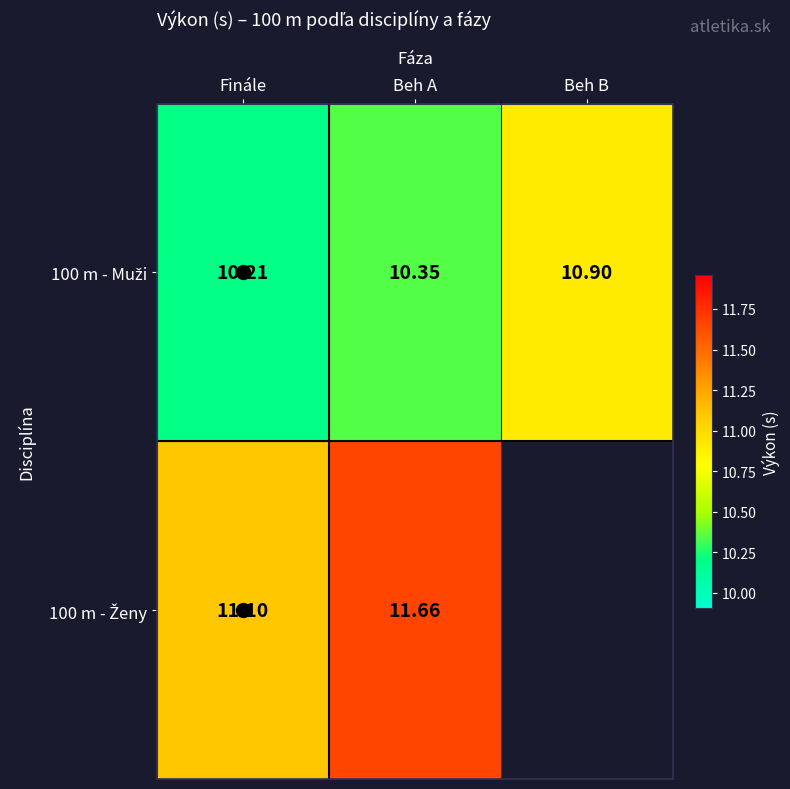

The 100 m - Muži series shows 17.5 at Finále. True or false?

False